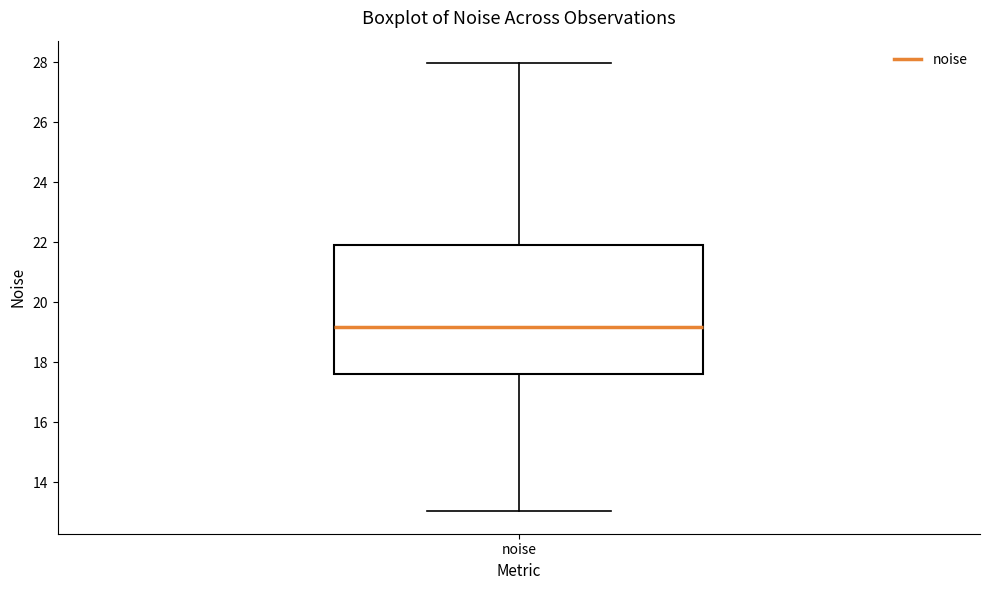

Transcribe this box plot: give where the median line is, the range the box spans, and where the two whiskers end, as read against the y-axis. The values are not printed on the chart, so give them approximately, as read against the axis.

median 19.2, box 17.6 to 22.0, whiskers 13.0 to 28.0